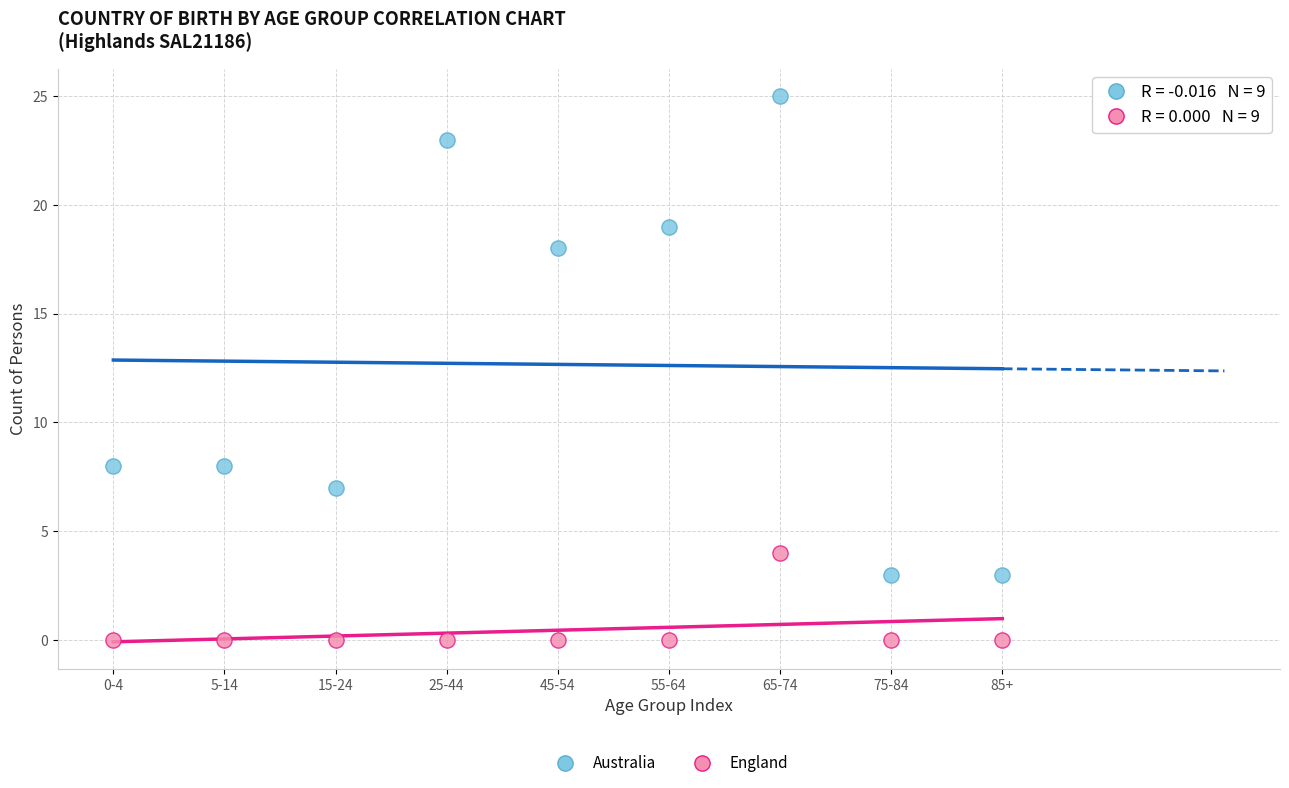

In the Australia series, what Y value is closest to 14?

18